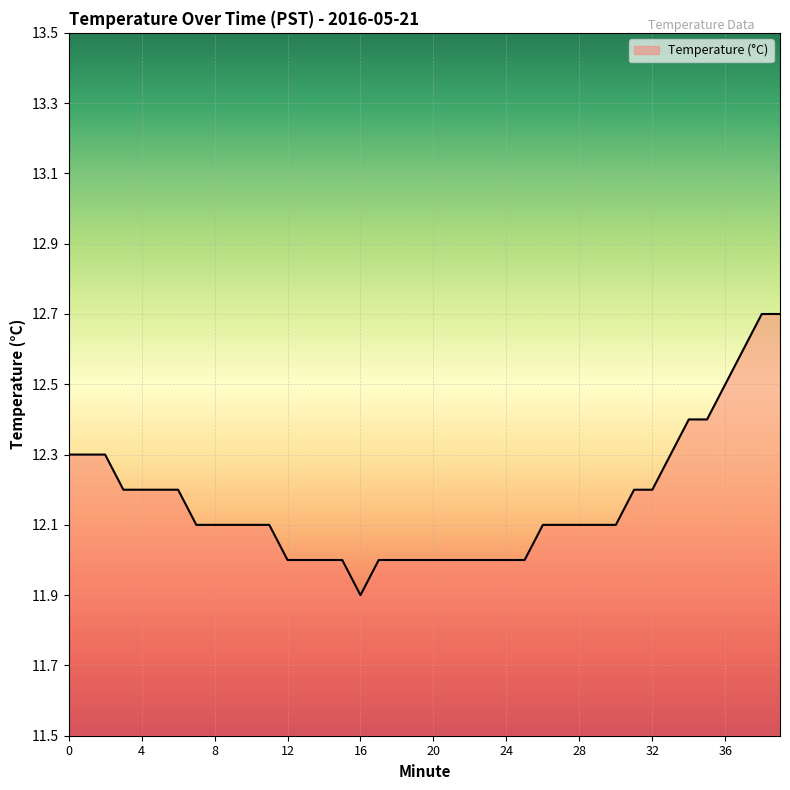

The value at 17 is 12.0. True or false?

True